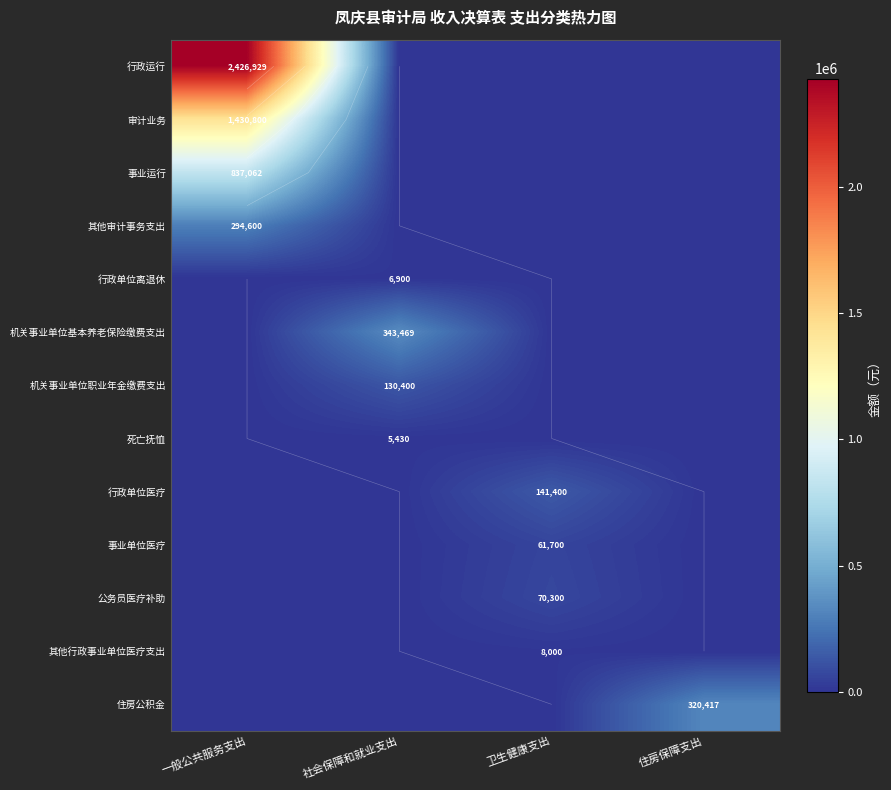

List the labels in order of 行政单位医疗 value, smallest first.

一般公共服务支出, 社会保障和就业支出, 住房保障支出, 卫生健康支出